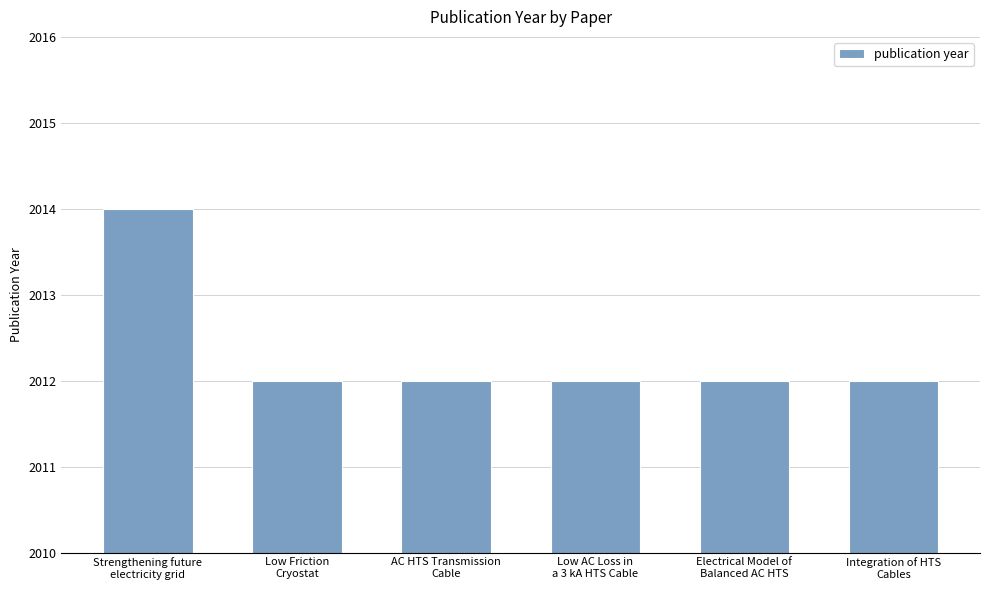

What is the value of the 6th bar from the left?

2012